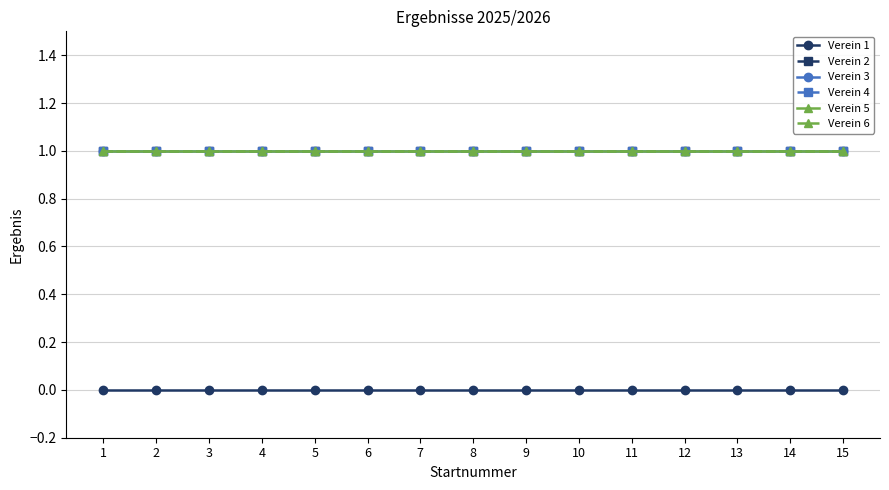

The value of Verein 5 at 3 is 1. True or false?

True